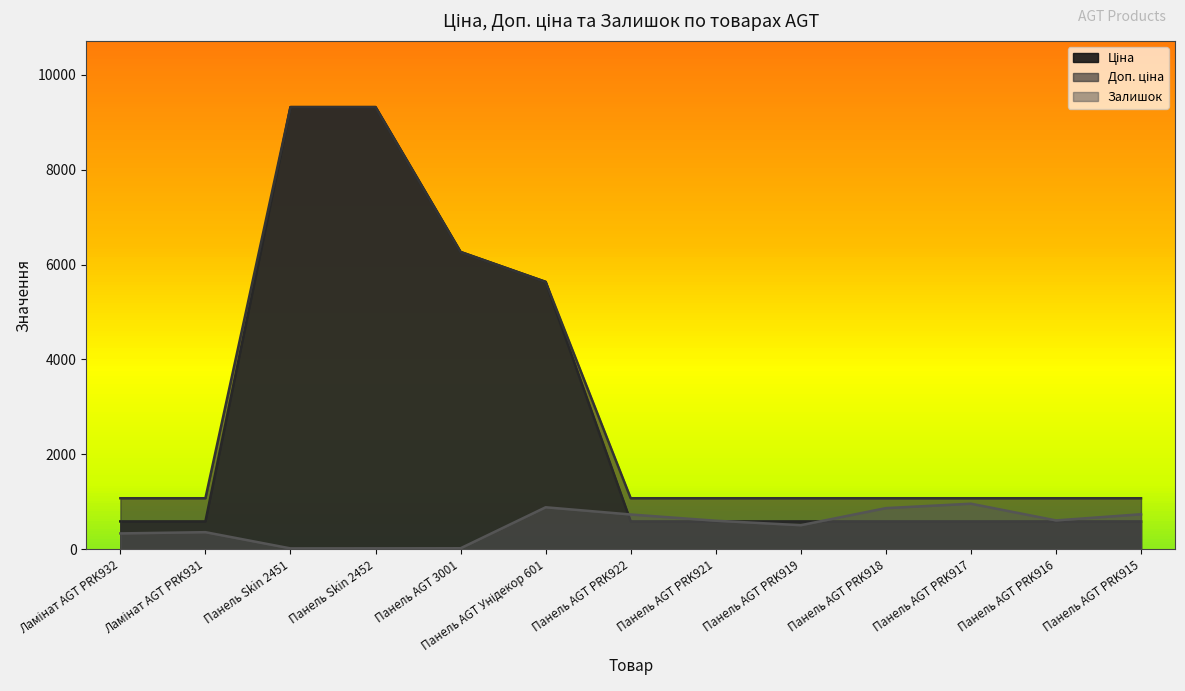

How many lines are shown in the chart?

3